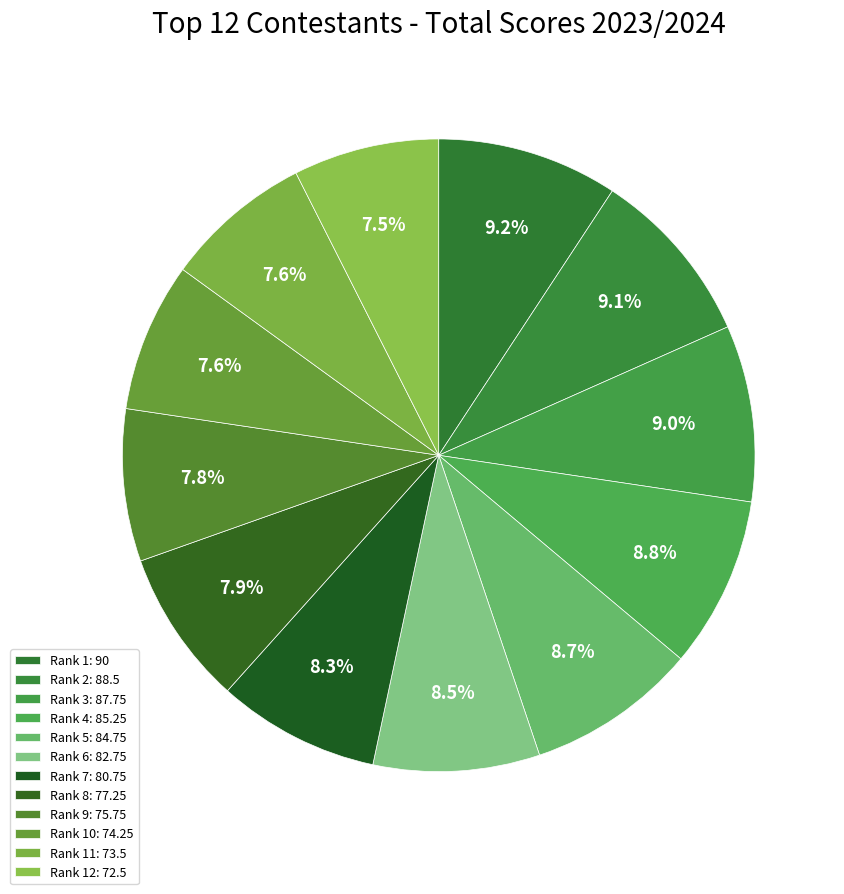

How many segments does this pie chart have?

12